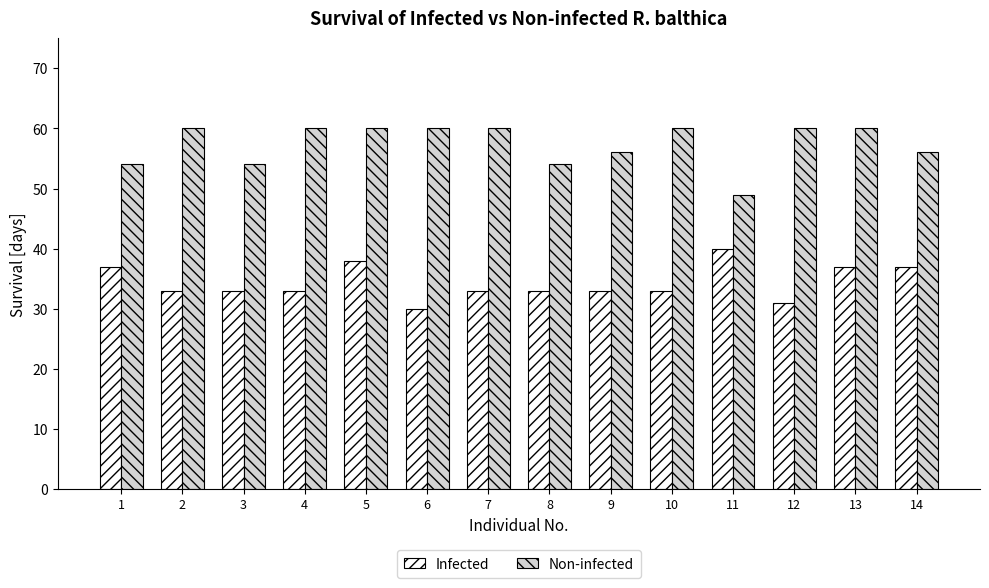

What is the value of the Infected bar at the 5th from the left?

38